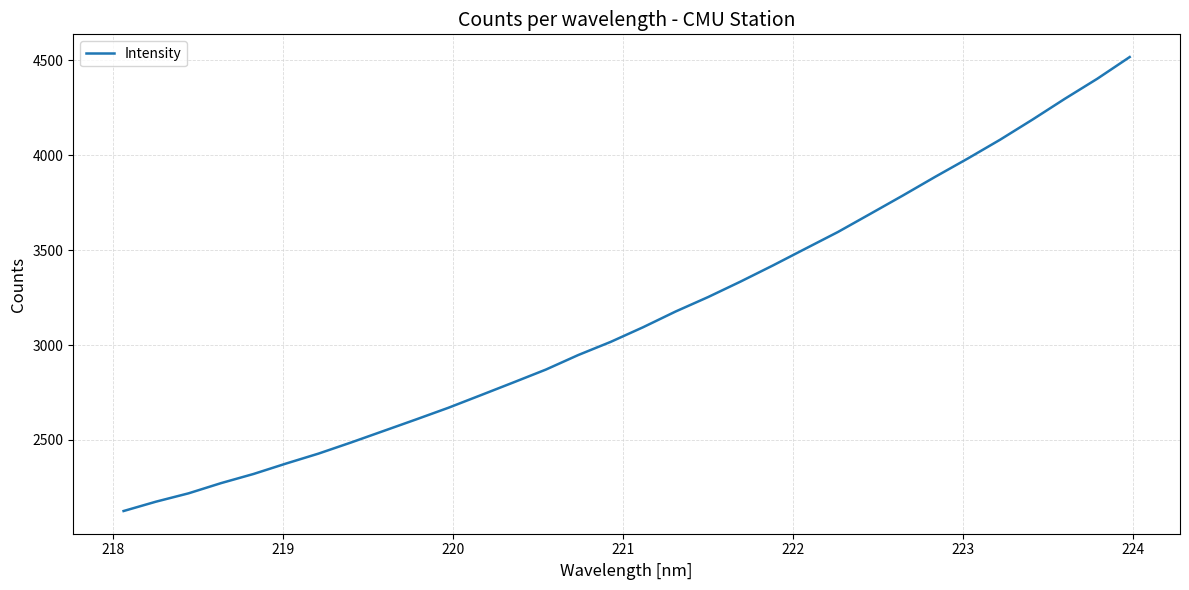

What is the difference between the maximum and minimum values?

2392.9